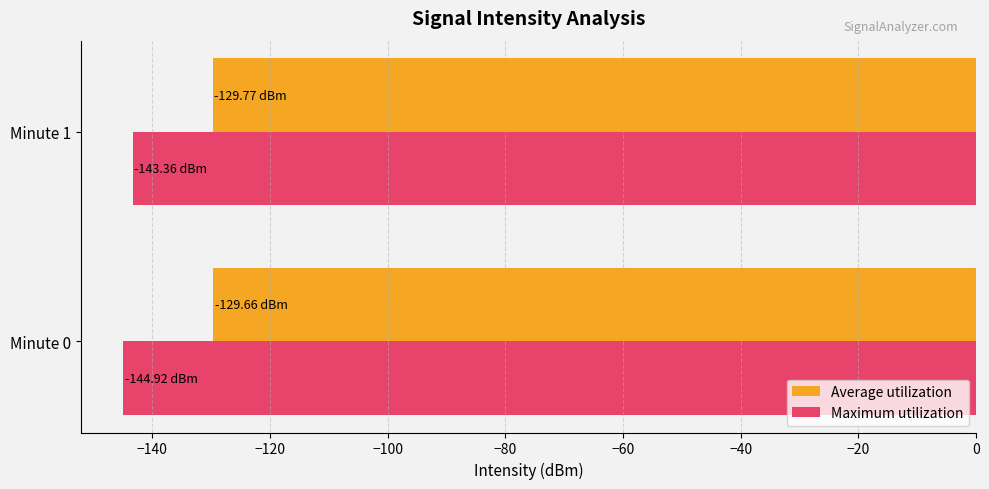

Which series has the largest total across all categories?

Average utilization